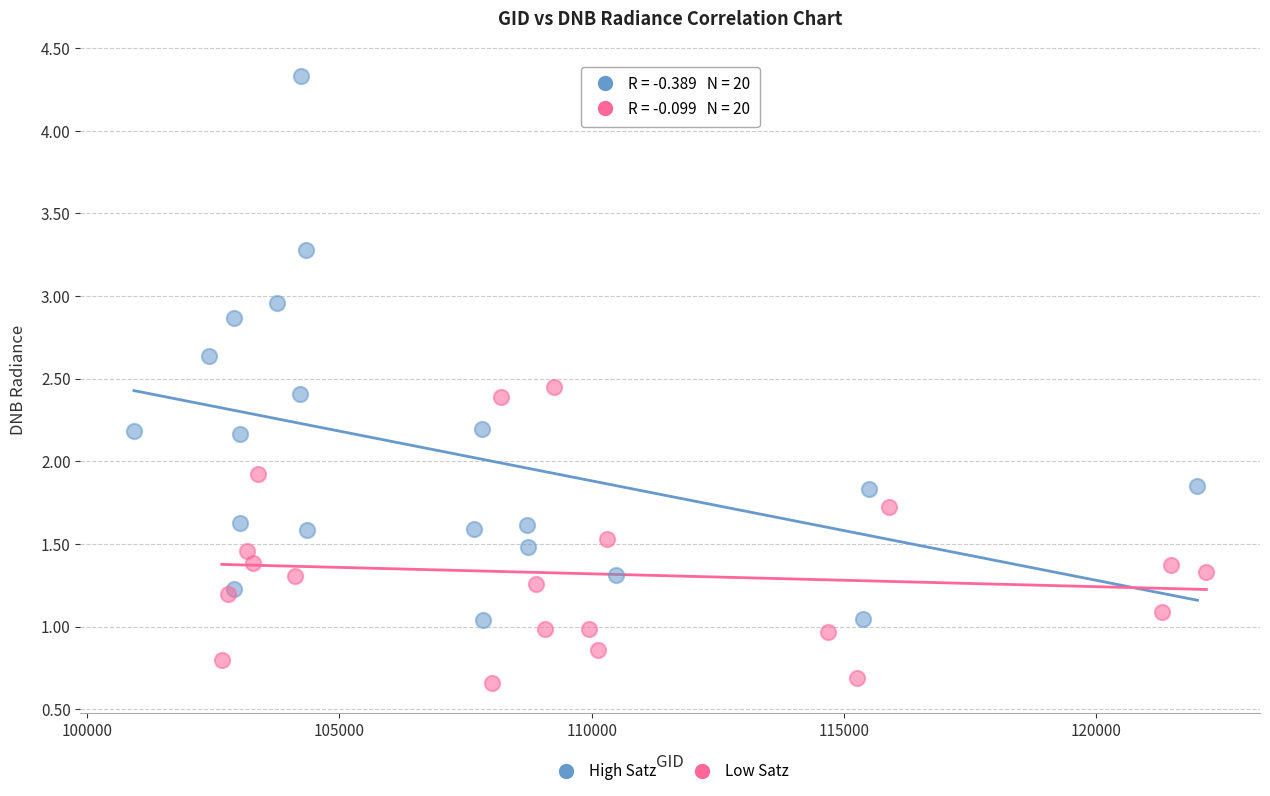

Which series contains the lowest Y value?

Low Satz